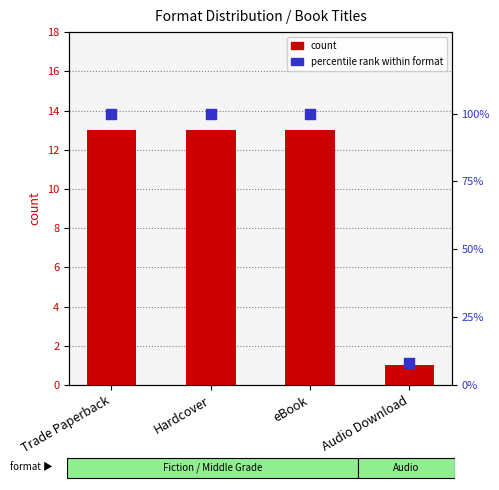

Which series reaches the minimum Y coordinate?

count